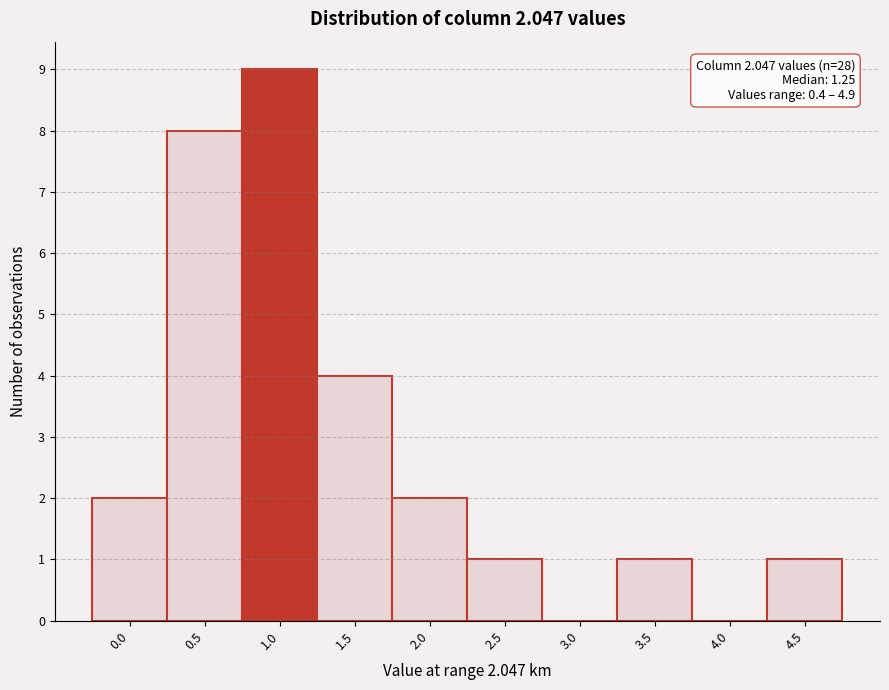

The chart shows a value of 0 at 3.0. True or false?

True